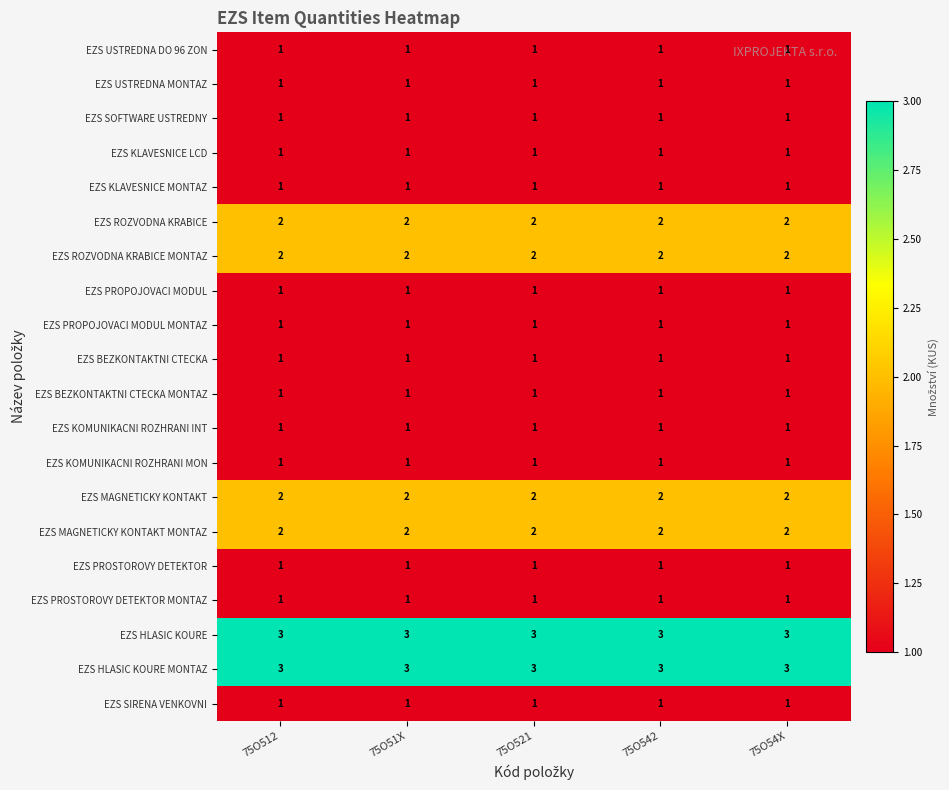

At how many categories does at least one series exceed 2?

5